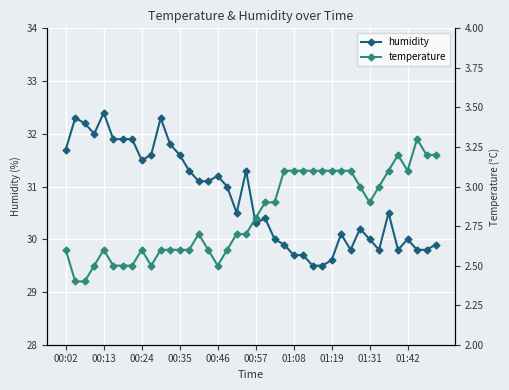

True or false: humidity has a value of 30.0 at 01:31.

True